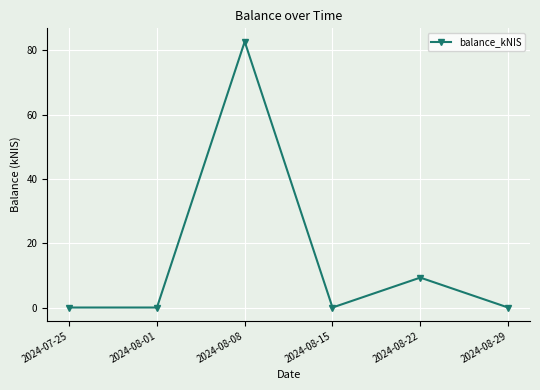

Reading left to right, what are all the values shown in this chart?

0.0	0.0	82.7	0.0	9.3	0.0